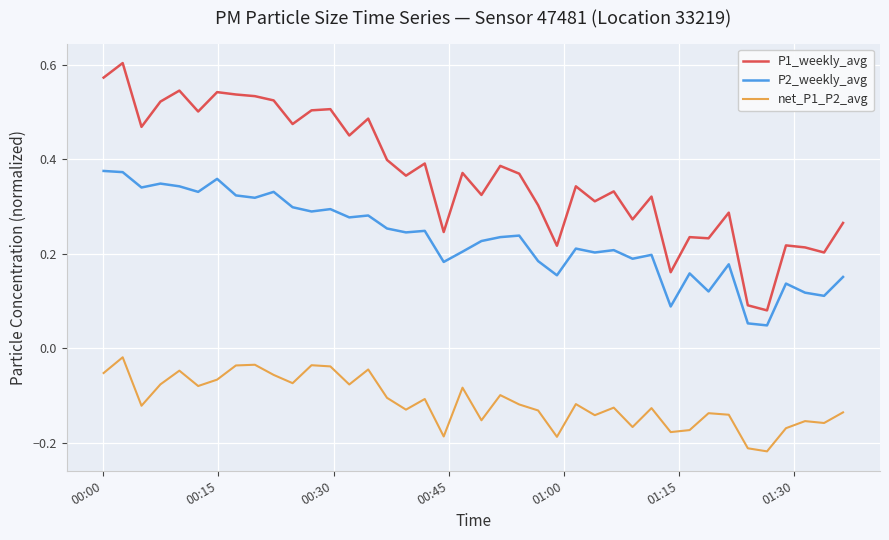

Which series has the largest range (max minus min)?

P1_weekly_avg